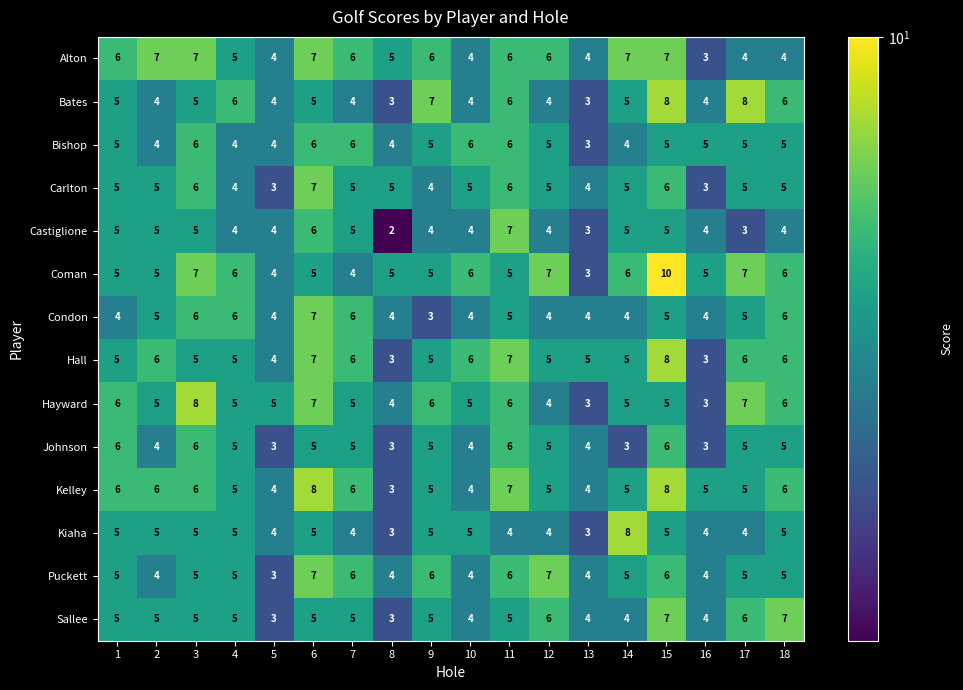

What is the average value of the Bishop series?

5